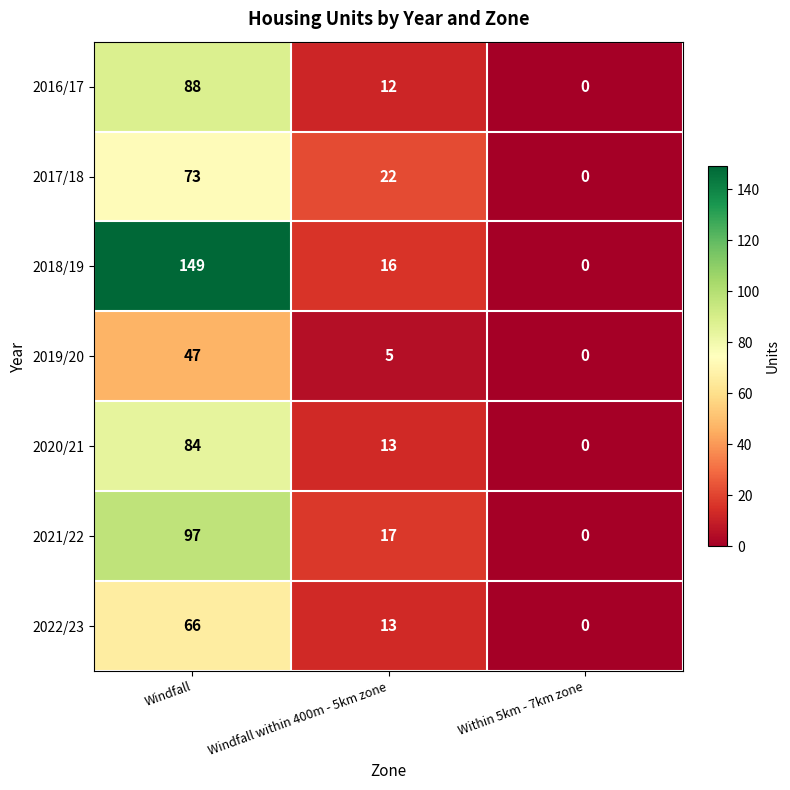

At which category is the sum across all series the highest?

Windfall